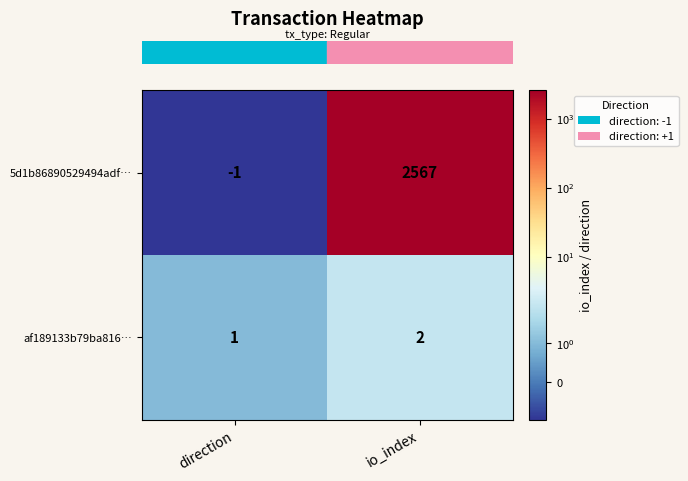

How many data points does each series have?

2